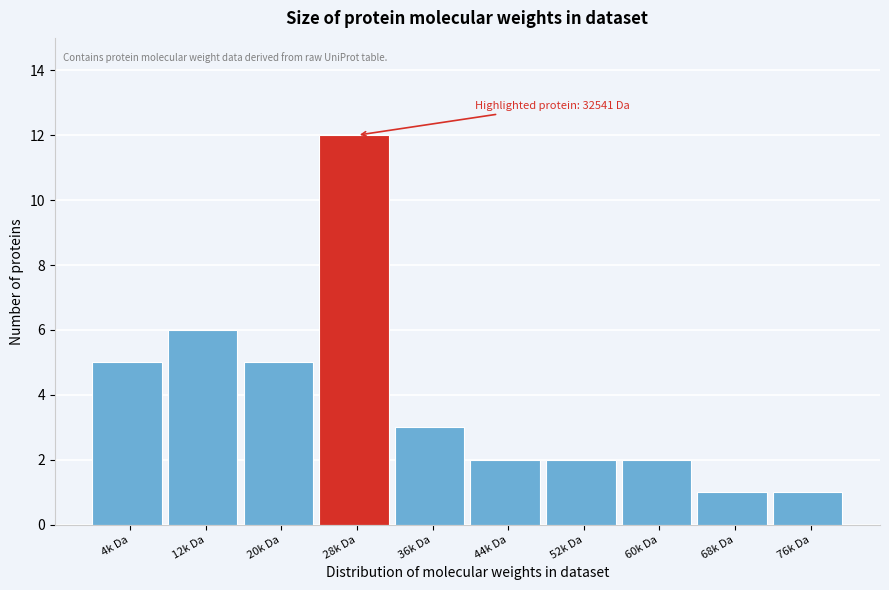

Reading left to right, extract all data points from this chart.

4k Da=5	12k Da=6	20k Da=5	28k Da=12	36k Da=3	44k Da=2	52k Da=2	60k Da=2	68k Da=1	76k Da=1